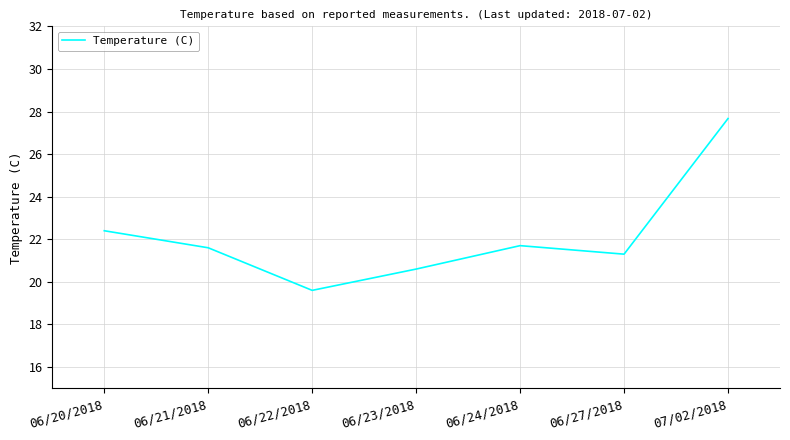

What position from the left is 06/27/2018?

6